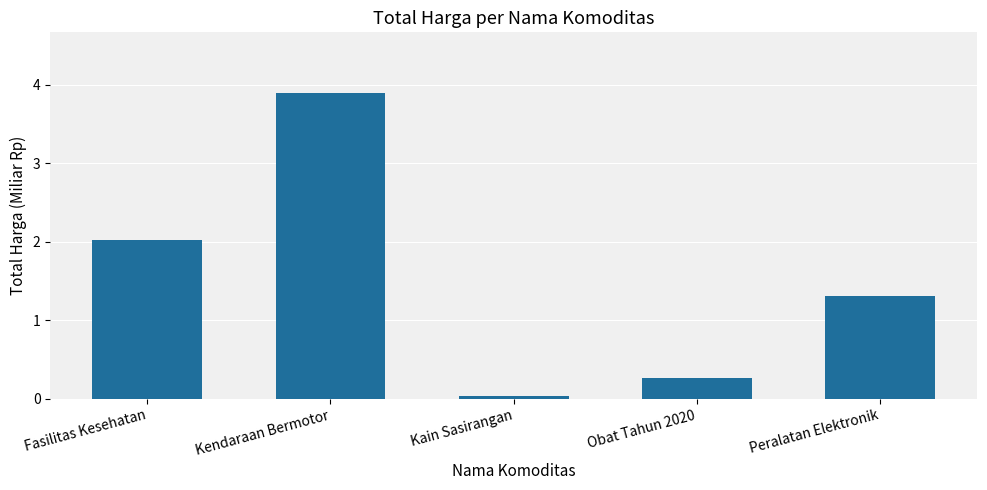

What is the difference between the values at Kendaraan Bermotor and Fasilitas Kesehatan?

1.9